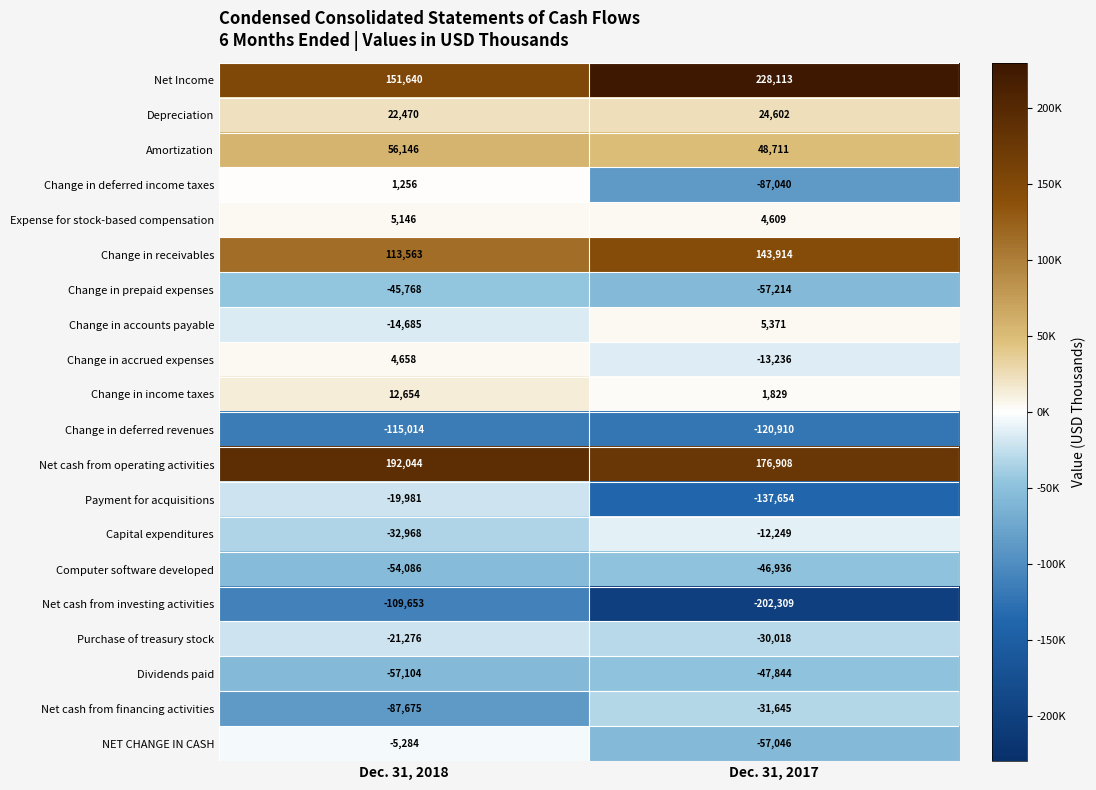

Which series has the largest range (max minus min)?

Payment for acquisitions